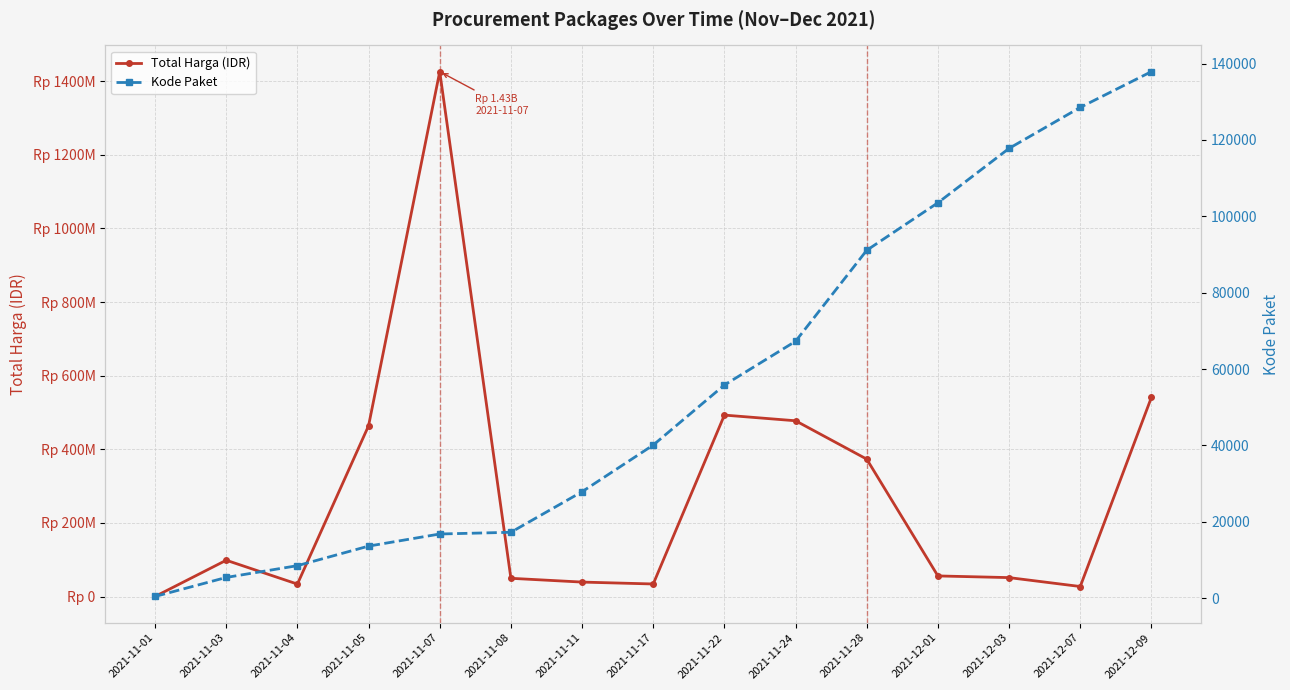

Reading left to right, what are all the values shown in this chart?

Total Harga (IDR): 333600	98772570	34000000	464002100	1425867900	49730040	39440000	34292000	493000000	477600000	373404000	56152800	51601000	27412000	541071000
Kode Paket: 464	5449	8530	13652	16823	17272	27891	40112	55826	67279	91101	103541	117783	128516	137876